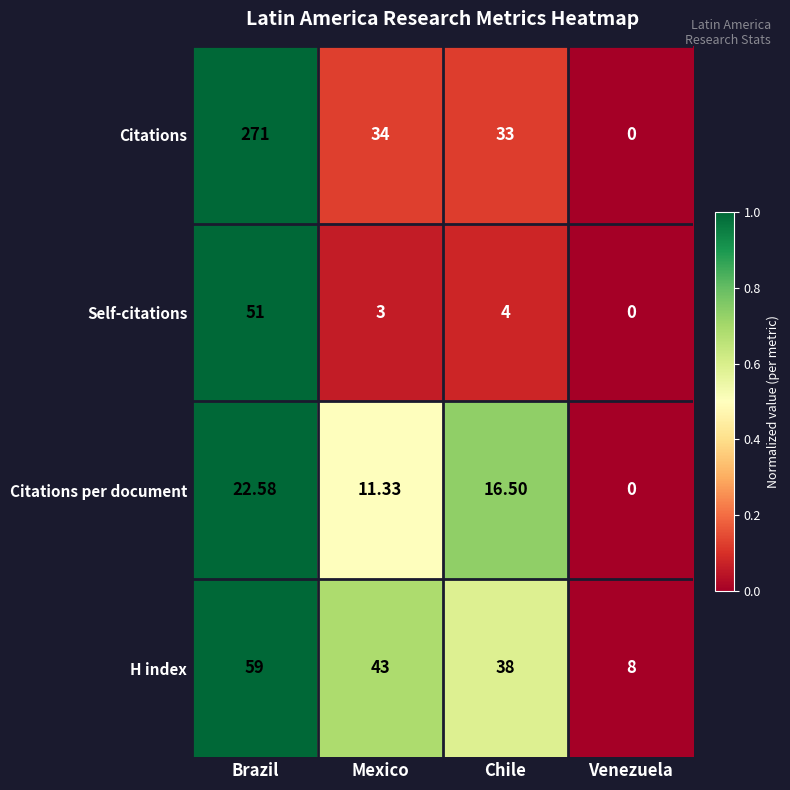

Which category has the highest value across all series?

Brazil